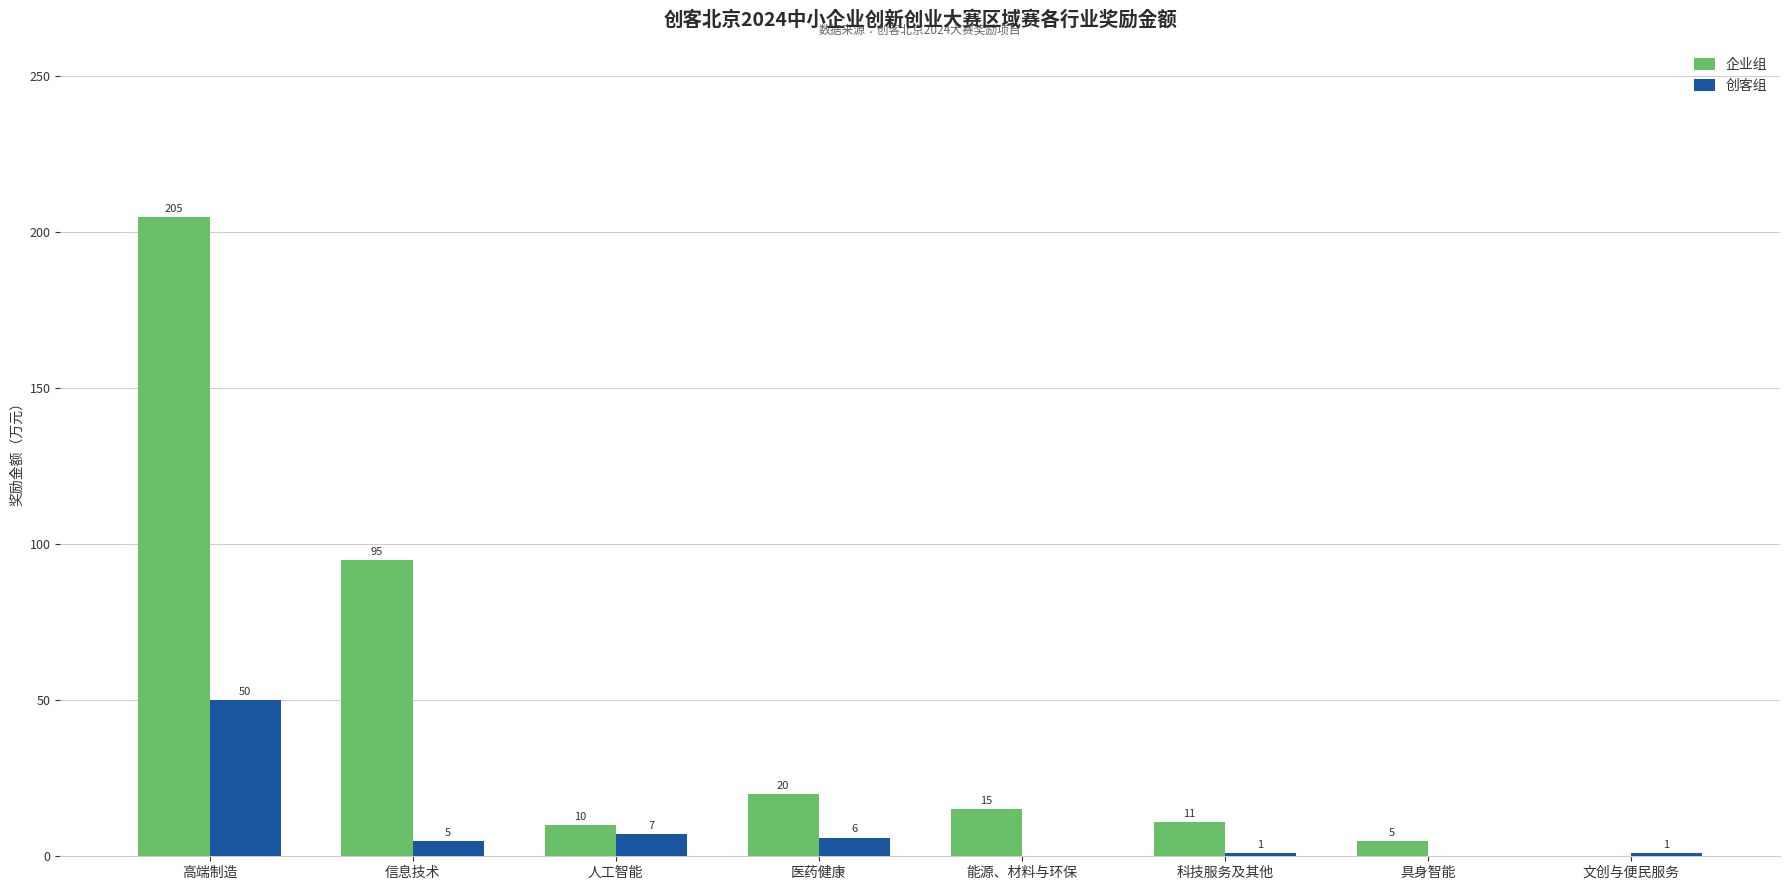

What is the total value across all series at 高端制造?

255